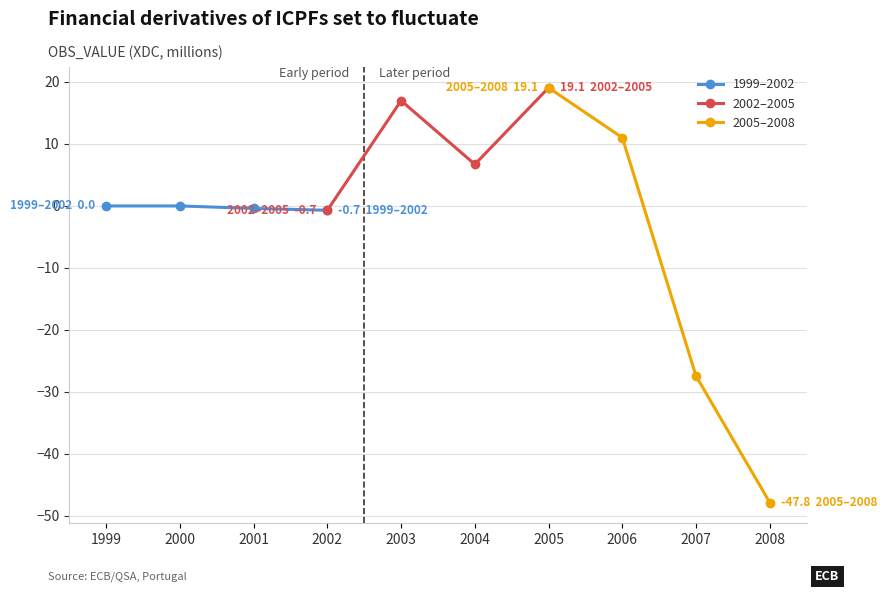

List the labels in order of 1999–2002 value, largest first.

1999, 2000, 2001, 2002